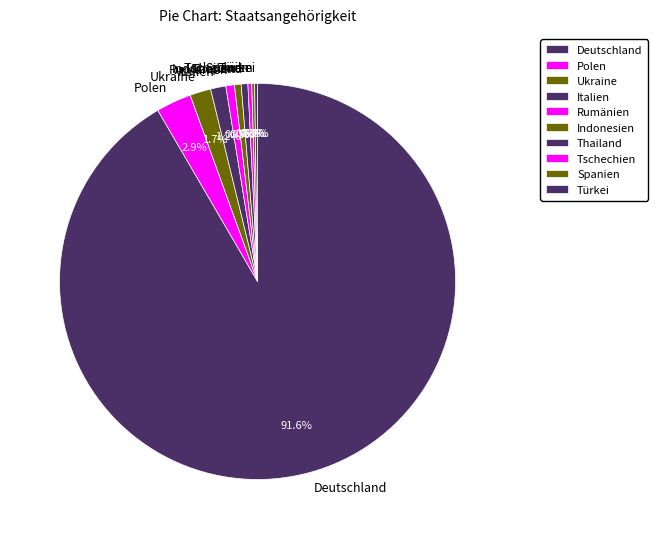

Do Thailand and Deutschland together represent more than half of the pie?

Yes